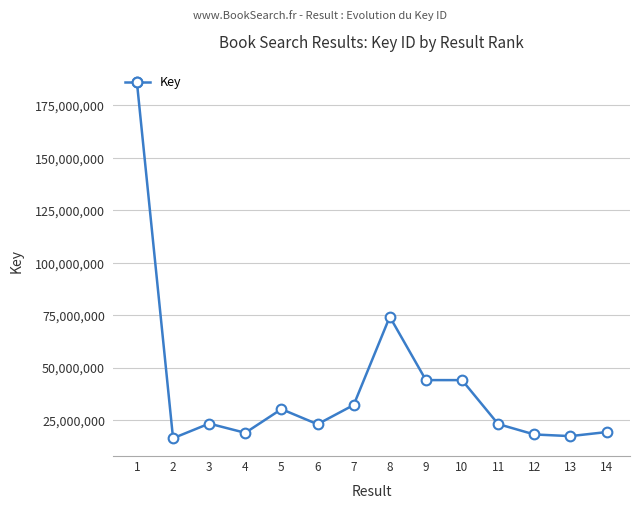

True or false: the data shows 9125553 at 5.

False